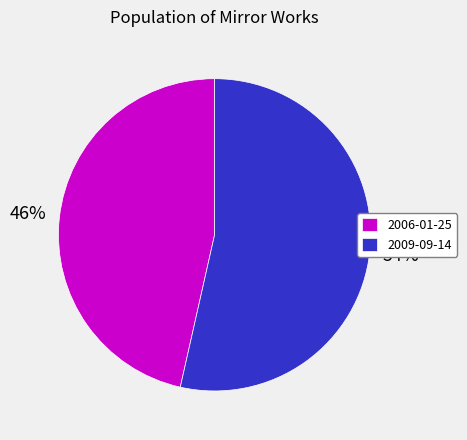

True or false: 2006-01-25 accounts for 40% of the total.

False